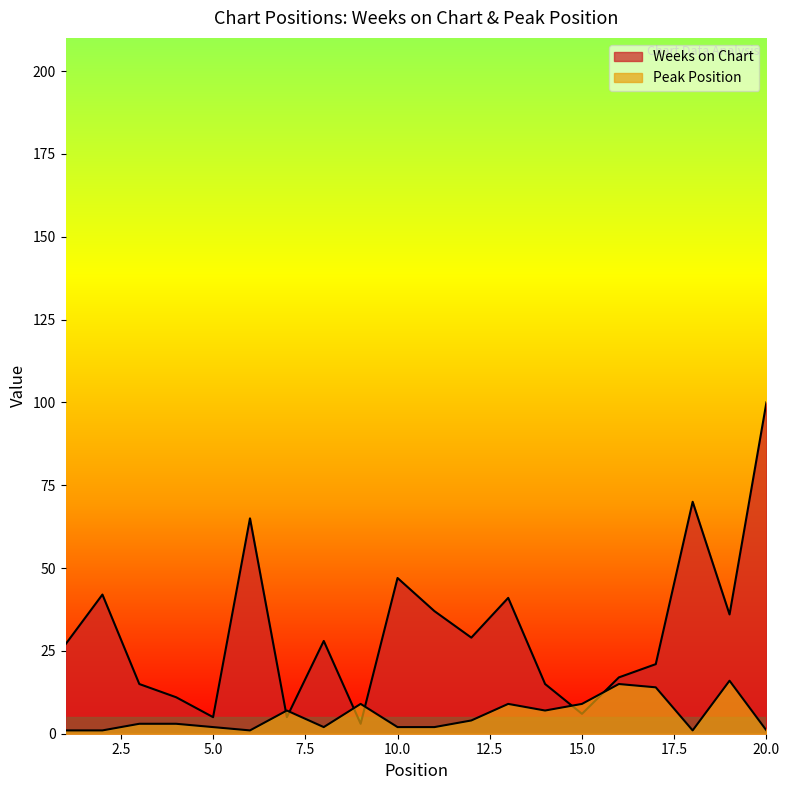

Rank the series by their average value, from highest to lowest.

Weeks on Chart, Peak Position